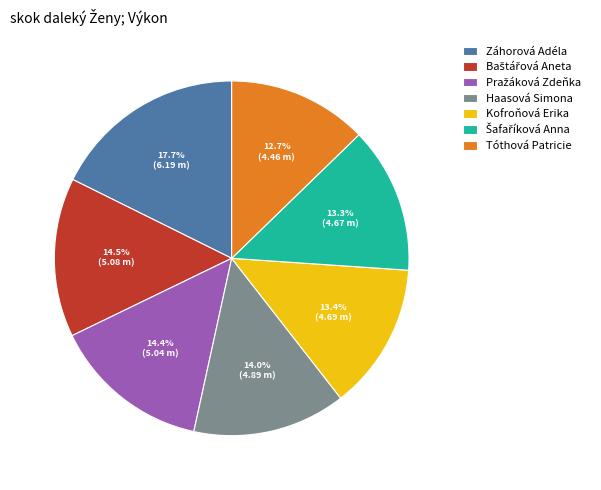

To the nearest percent, what is the difference between the largest and smallest slice percentages?

5%